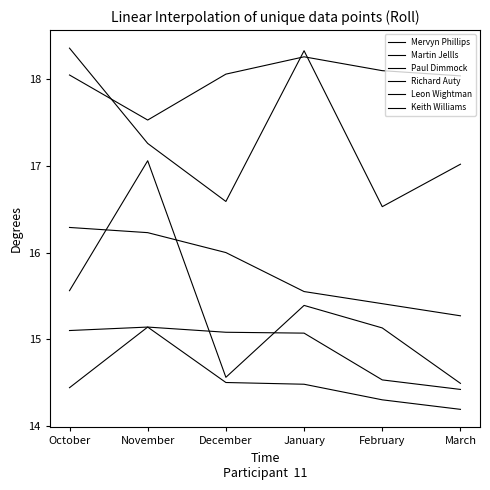

What is the maximum value shown in the chart?

18.4